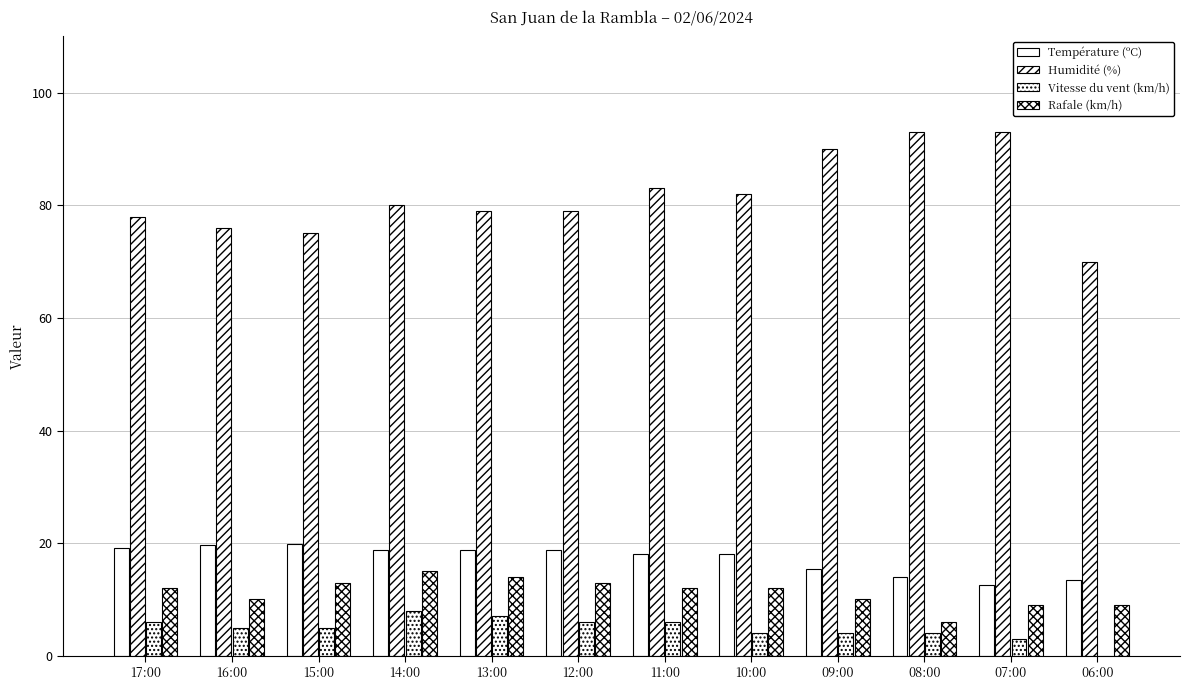

How many categories are shown in the chart?

12